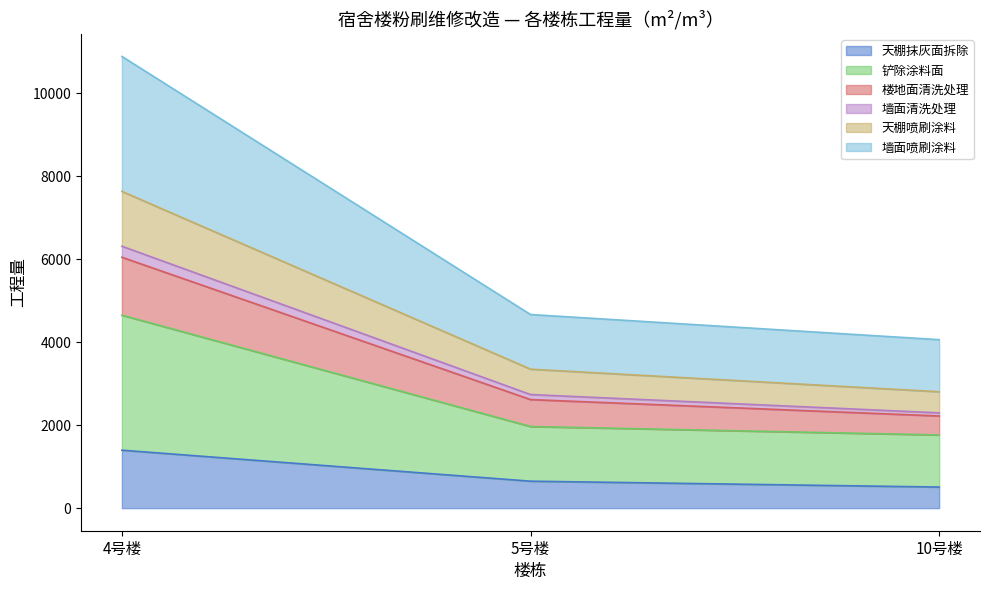

What is the total value across all series at 4号楼?

10887.9